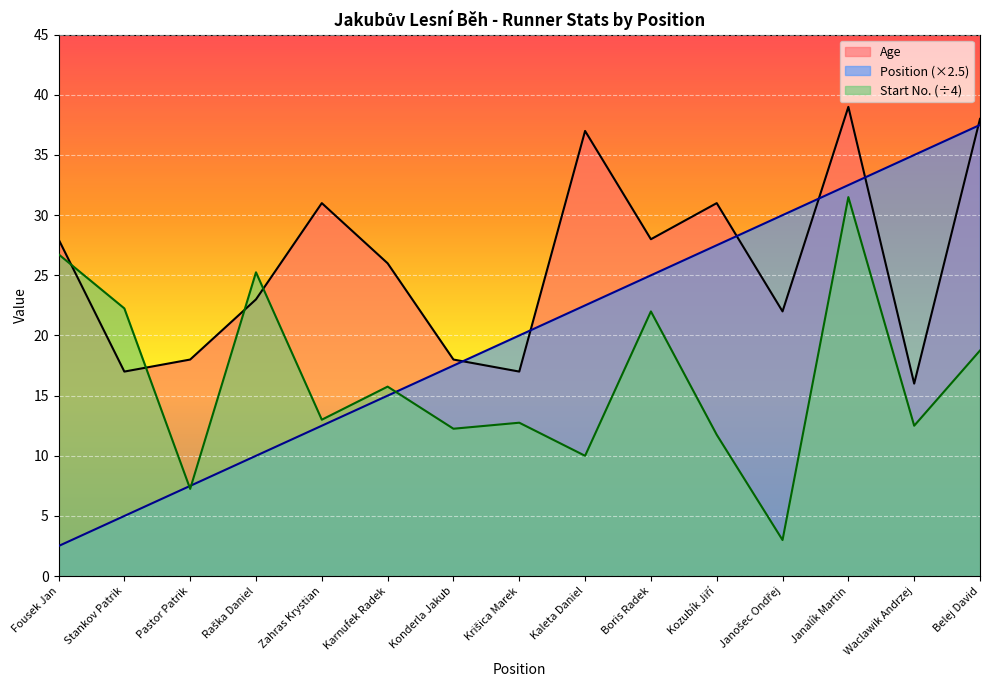

What is the average value of the Start Number series?

16.3